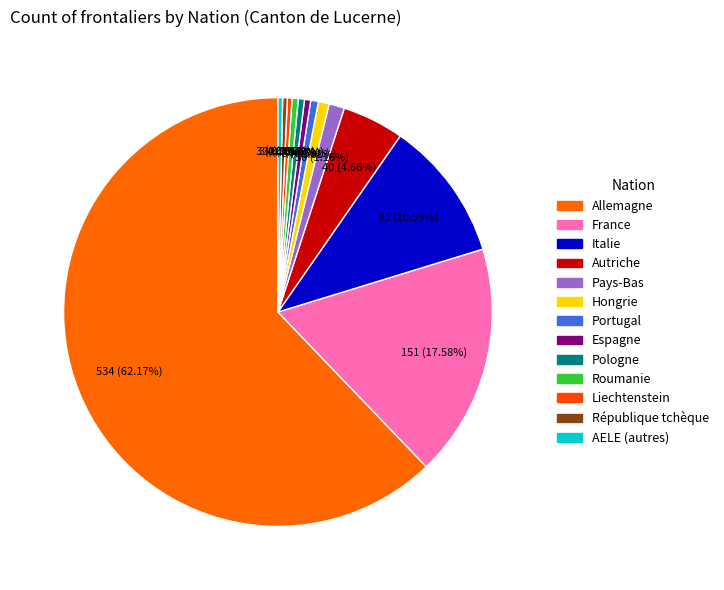

Count the number of slices in the pie.

13